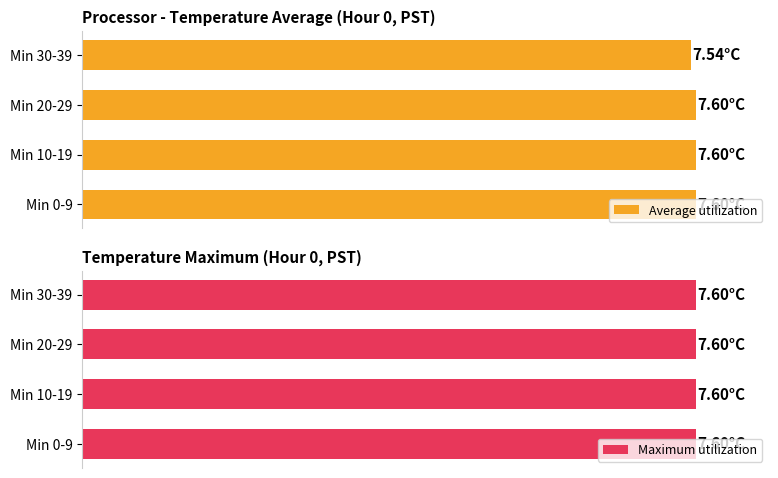

Which series changed the most between 0 and 1?

Average utilization